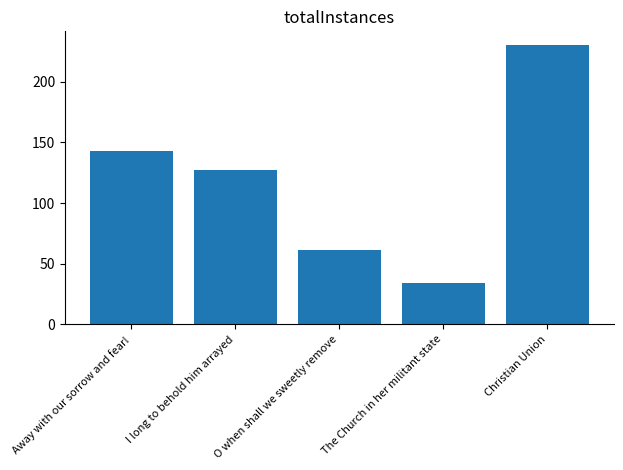

Rank the categories by value from highest to lowest.

Christian Union, Away with our sorrow and fear!, I long to behold him arrayed, O when shall we sweetly remove, The Church in her militant state